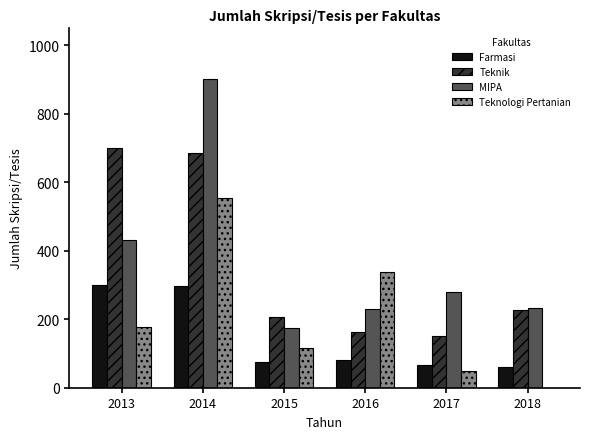

Is it true that Teknik equals 162 at 2016?

True